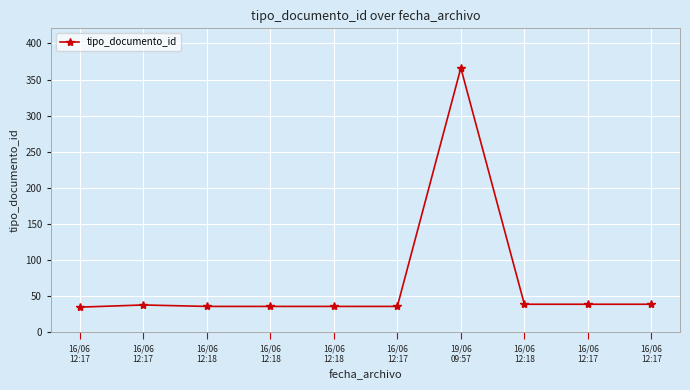

Reading left to right, what are all the values shown in this chart?

16/06
12:17=35	16/06
12:17=38	16/06
12:18=36	16/06
12:18=36	16/06
12:18=36	16/06
12:17=36	19/06
09:57=366	16/06
12:18=39	16/06
12:17=39	16/06
12:17=39